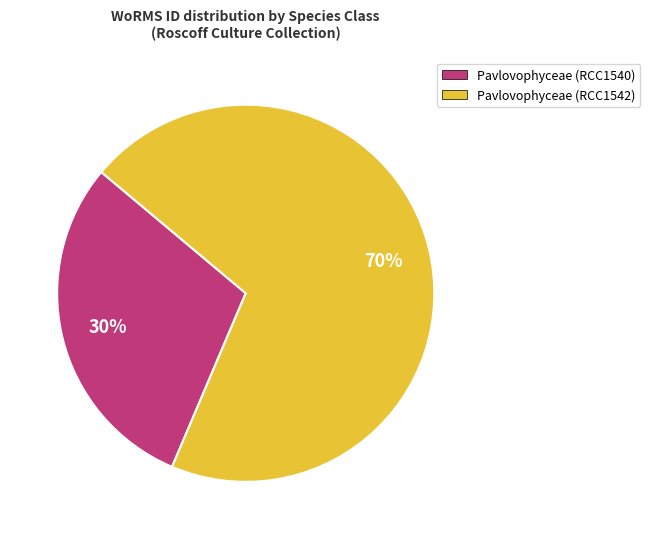

Do Pavlovophyceae (RCC1540) and Pavlovophyceae (RCC1542) together represent more than half of the pie?

Yes